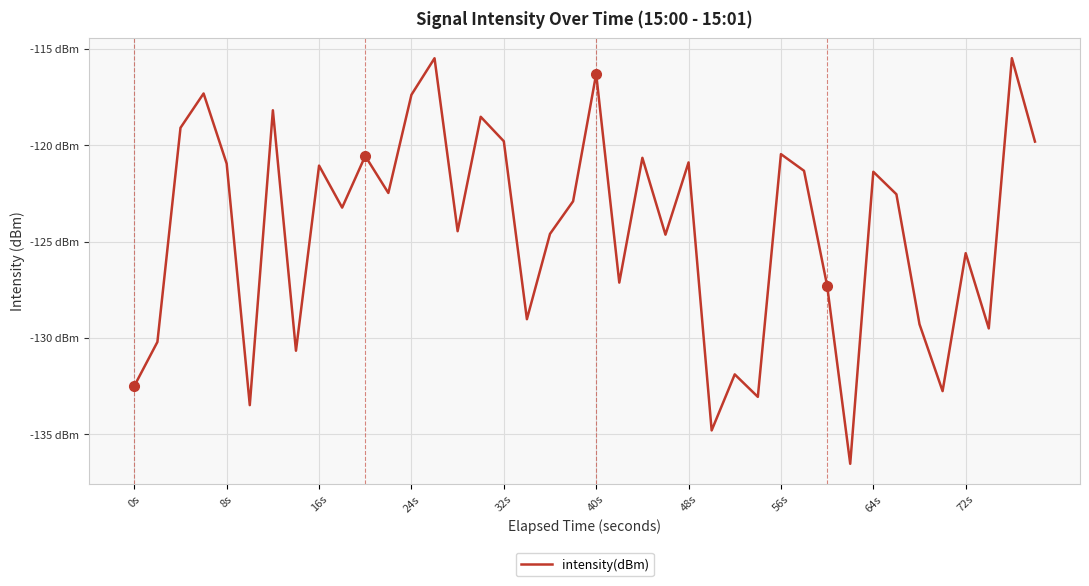

Does the chart have visible grid lines?

Yes